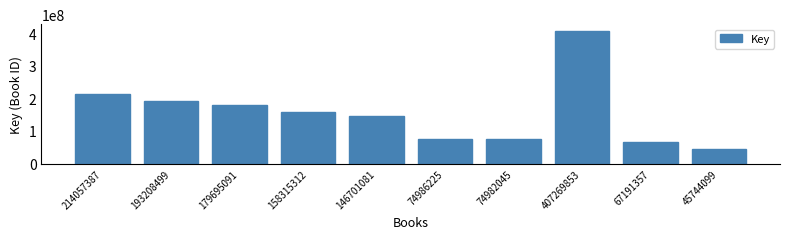

Which label corresponds to the smallest value in the chart?

45744099